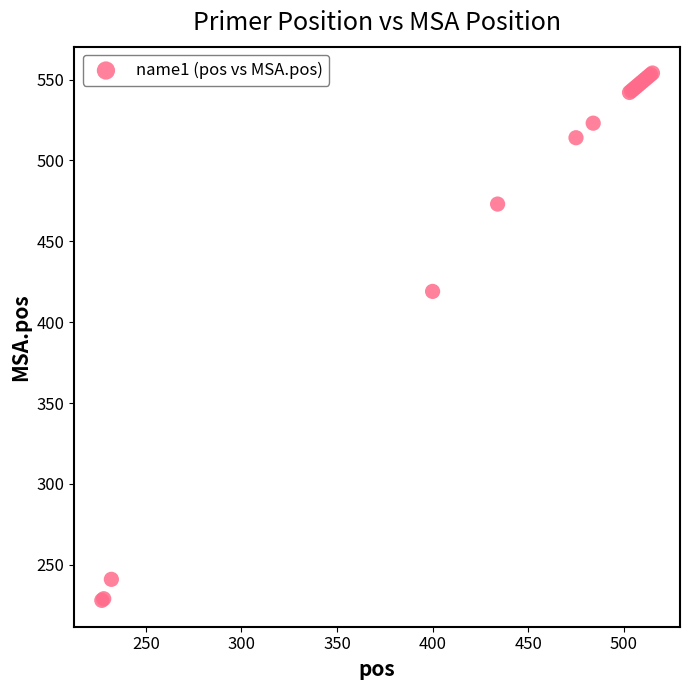

What Y value in the scatter plot is closest to 391?

419